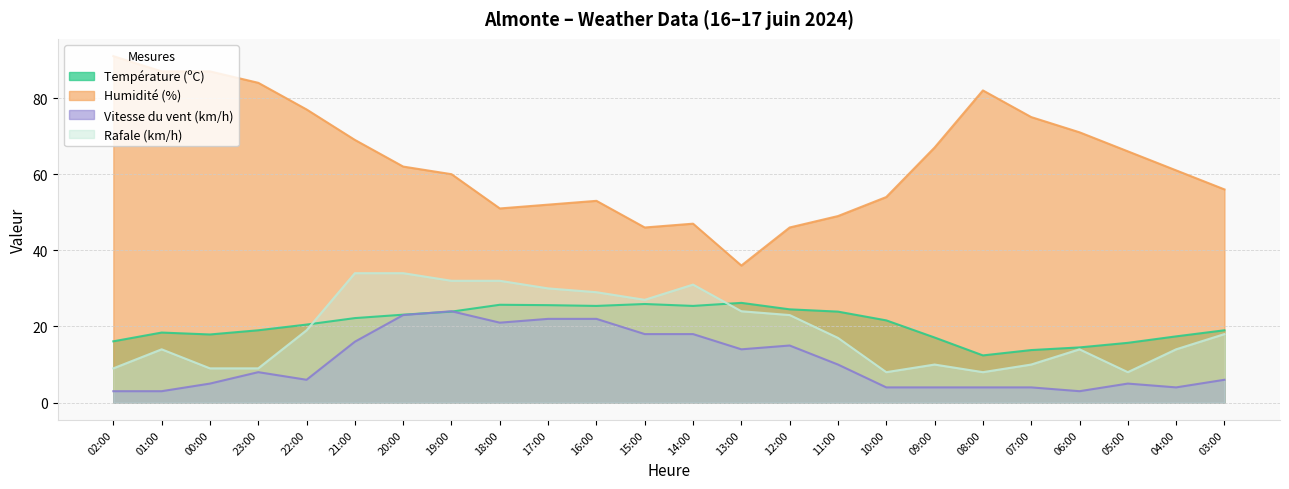

What is the sum of all Rafale (km/h) values?

463.0